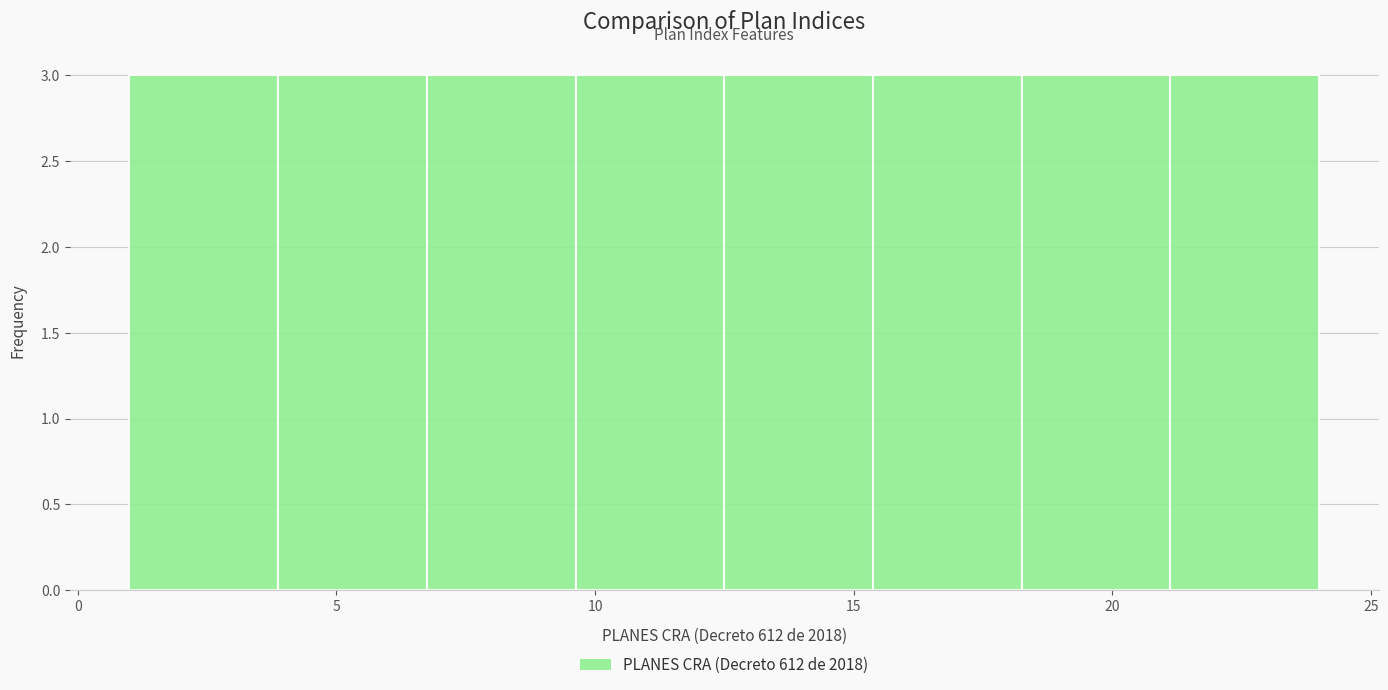

Reading left to right, list every bar in this chart as the range it spans on the x-axis followed by its height. Neither the bar edges nor the heights are printed on the chart, so give them approximately, as read against the axes.

1.0 to 4.0: 3
4.0 to 7.0: 3
7.0 to 9.5: 3
9.5 to 12.5: 3
12.5 to 15.5: 3
15.5 to 18.5: 3
18.5 to 21.0: 3
21.0 to 24.0: 3